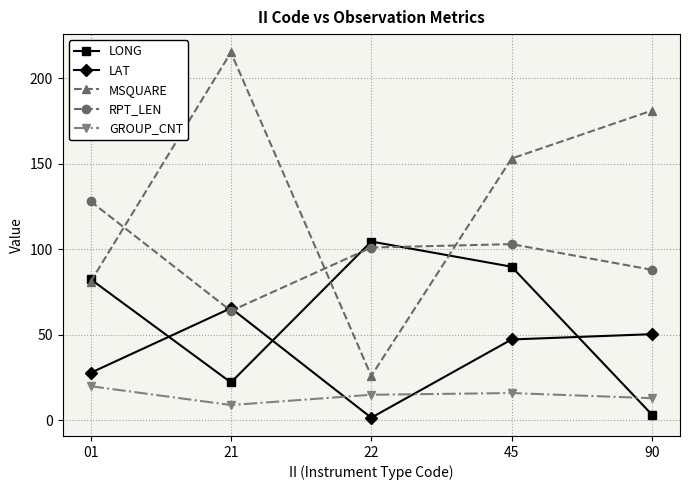

What is the maximum value for LONG?

104.5